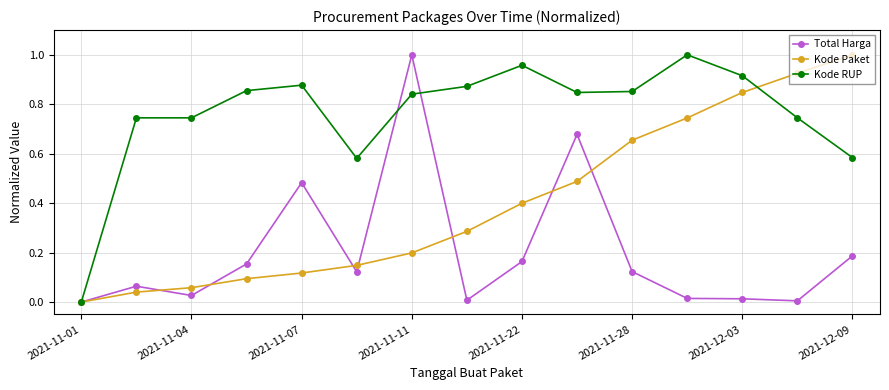

True or false: Kode Paket has more than 2 points higher than both neighbors.

False